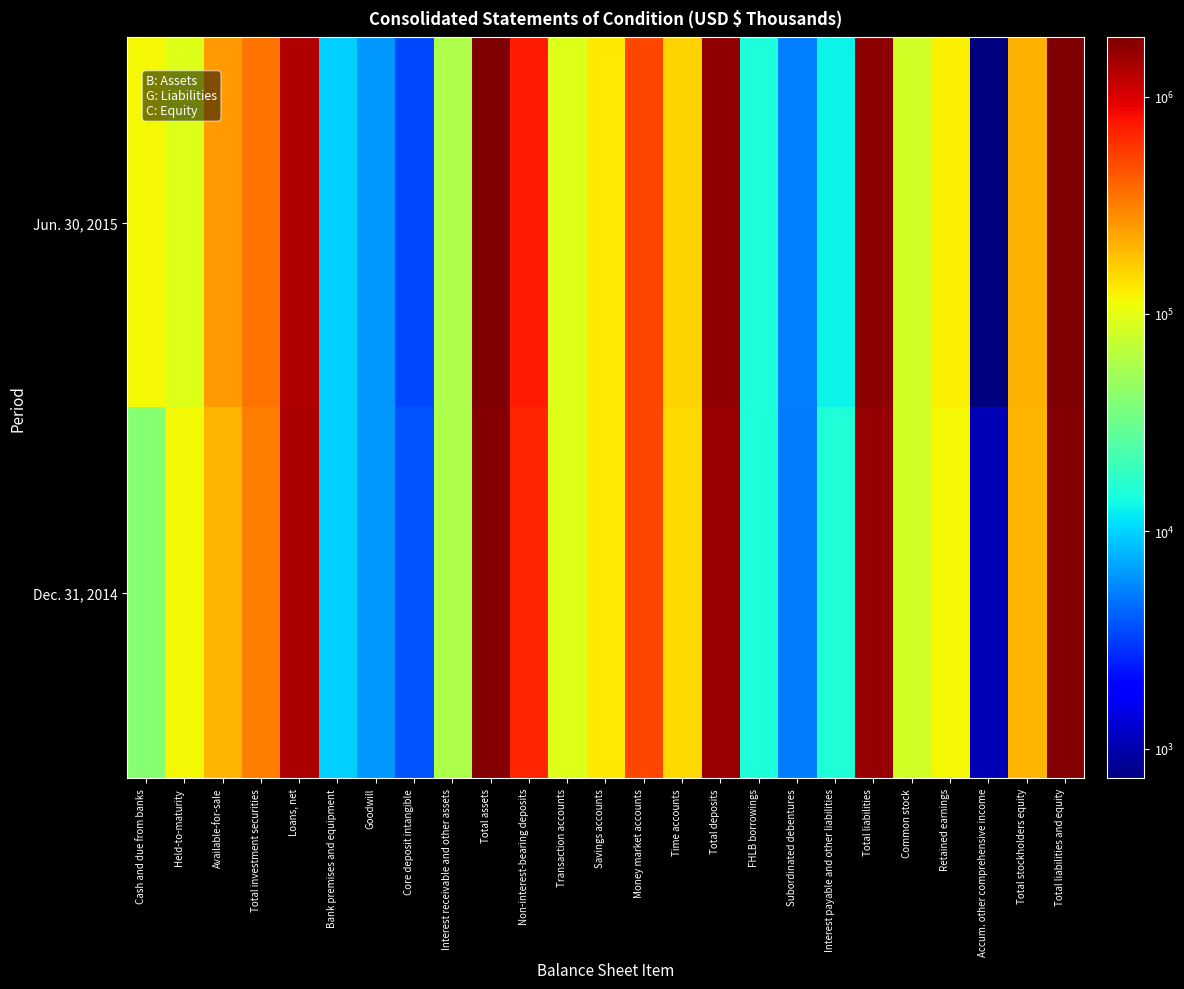

Rank the series by their average value, from highest to lowest.

Jun. 30, 2015, Dec. 31, 2014